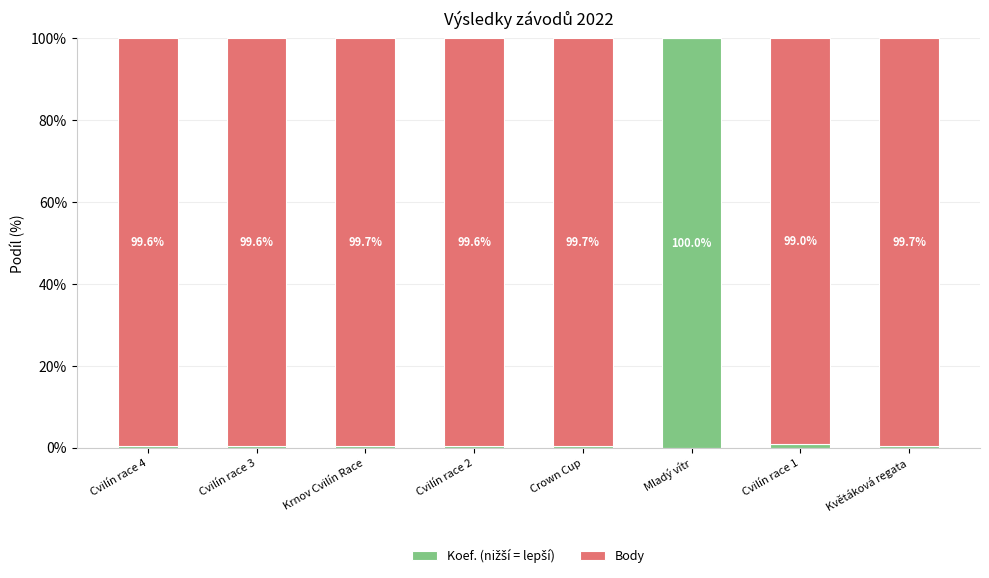

What is the total value across all series at Krnov Cvilín Race?

100.0